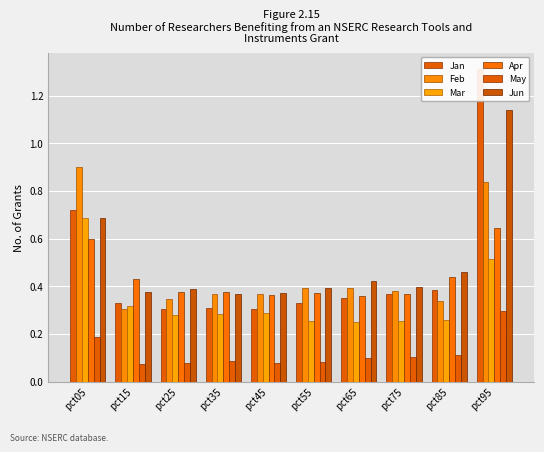

Reading left to right, list all the values displayed in this chart.

Jan: 0.7	0.3	0.3	0.3	0.3	0.3	0.4	0.4	0.4	1.3
Feb: 0.9	0.3	0.3	0.4	0.4	0.4	0.4	0.4	0.3	0.8
Mar: 0.7	0.3	0.3	0.3	0.3	0.3	0.3	0.3	0.3	0.5
Apr: 0.6	0.4	0.4	0.4	0.4	0.4	0.4	0.4	0.4	0.6
May: 0.2	0.1	0.1	0.1	0.1	0.1	0.1	0.1	0.1	0.3
Jun: 0.7	0.4	0.4	0.4	0.4	0.4	0.4	0.4	0.5	1.1